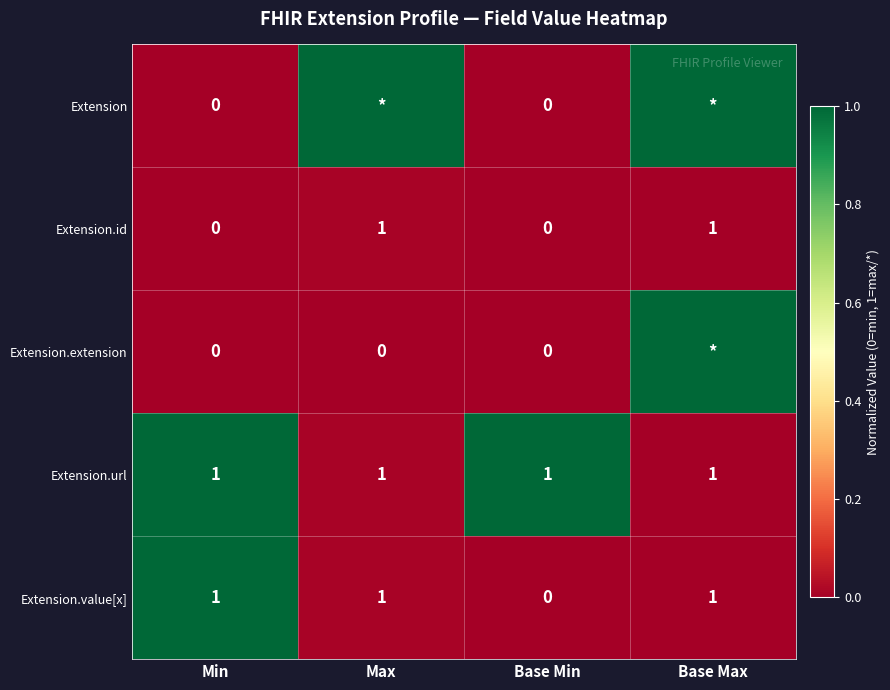

True or false: Extension.url has a value of 1.7 at Min.

False